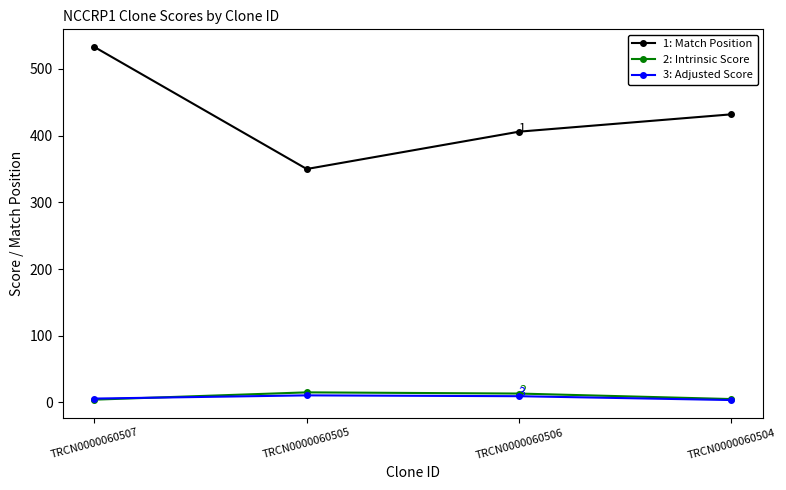

What is the value of the 1: Match Position point at the 2nd from the left?

350.0